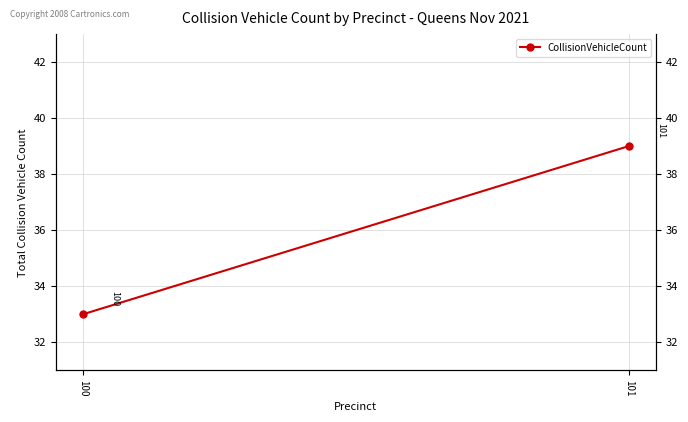

What is the ratio of the value at 101 to the value at 100?

1.2